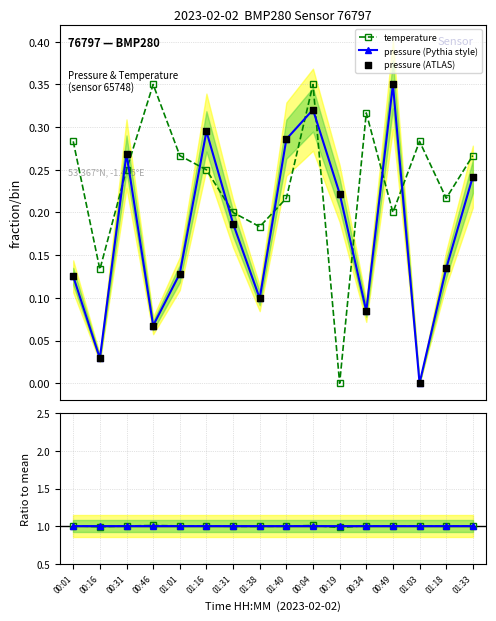

Which series reaches the maximum Y coordinate?

temperature